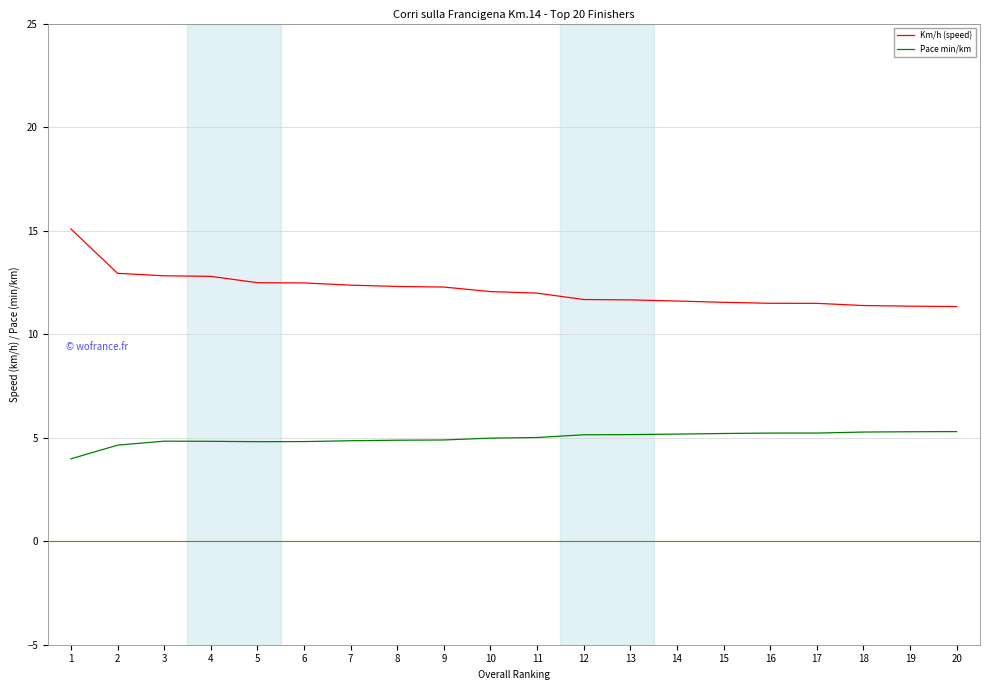

Is the value of Km/h (speed) at 15 greater than the value of Pace min/km at 11?

Yes